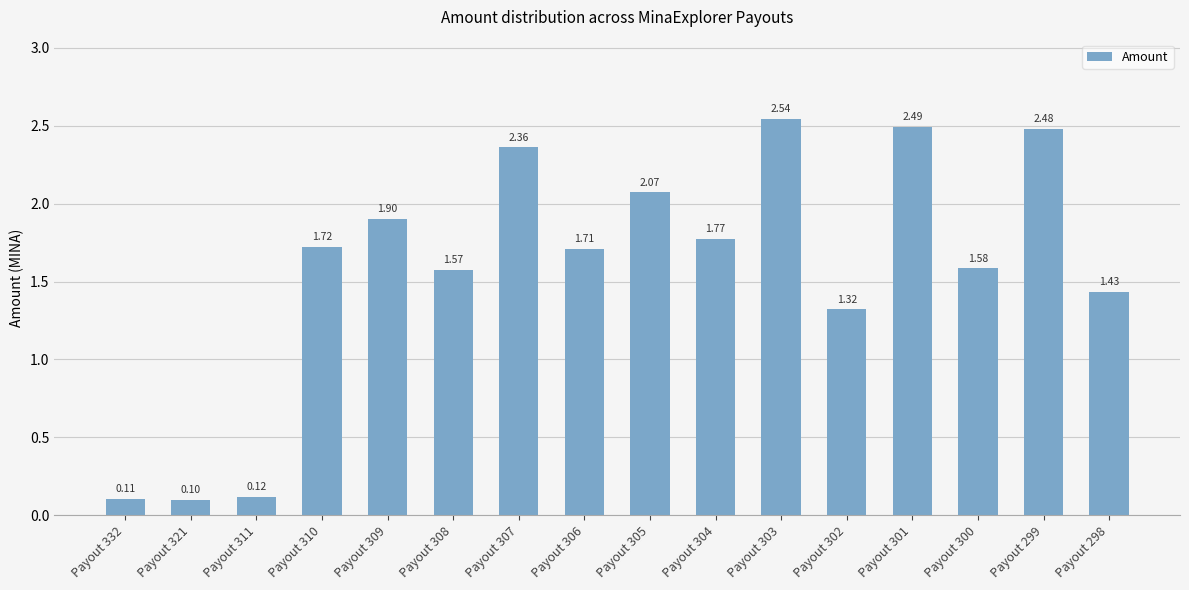

Between Payout 321 and Payout 298, which is larger?

Payout 298